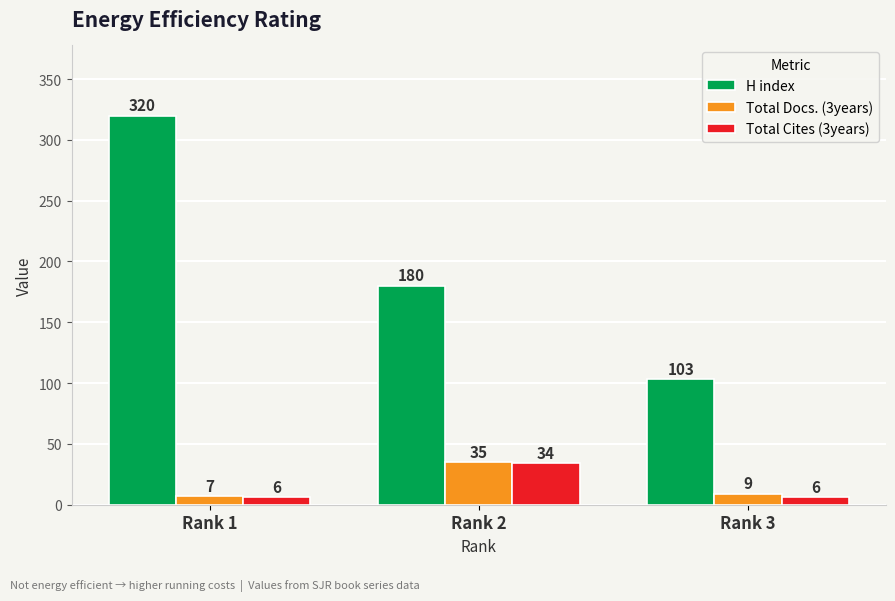

Reading right to left, what are all the values shown in this chart?

H index: Rank 3=103	Rank 2=180	Rank 1=320
Total Docs. (3years): Rank 3=9	Rank 2=35	Rank 1=7
Total Cites (3years): Rank 3=6	Rank 2=34	Rank 1=6